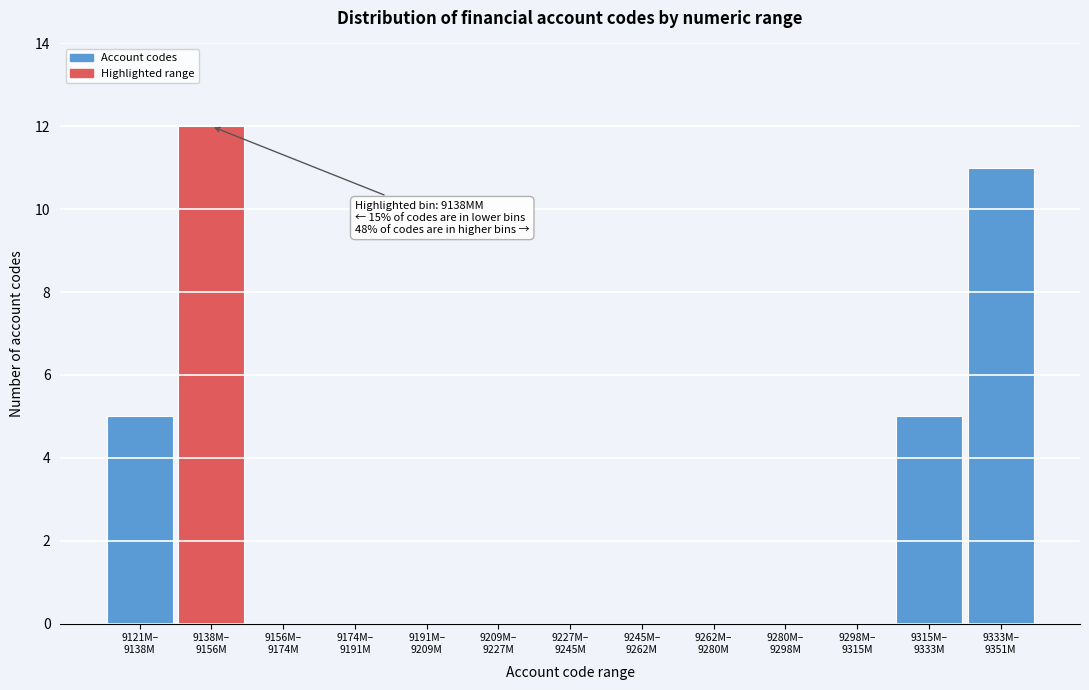

What is the greatest value displayed?

12